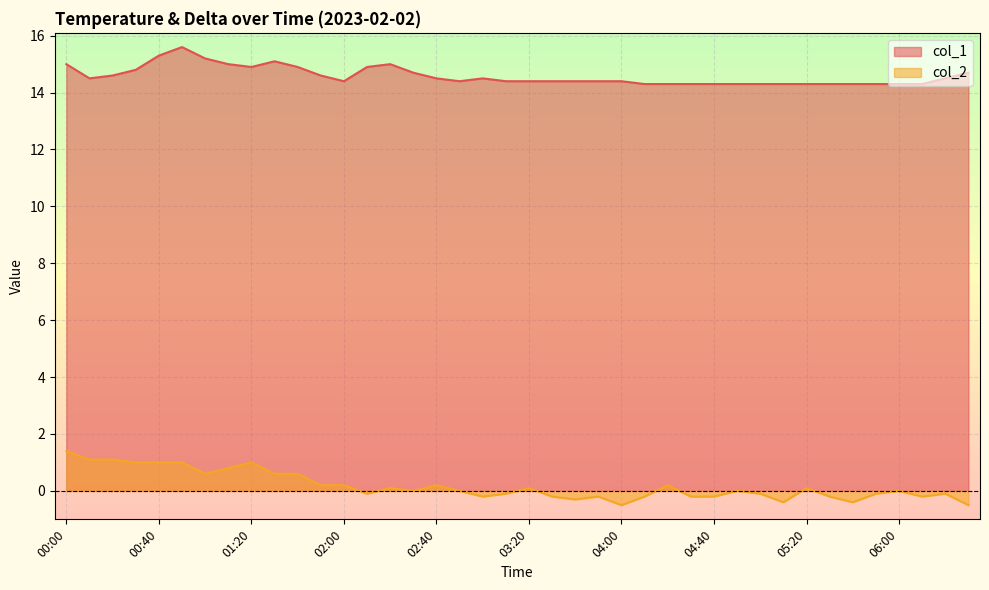

What position from the right is 02:50?

23